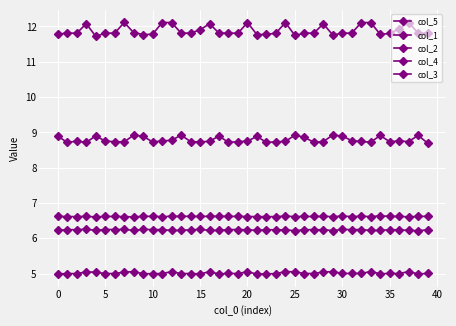

How many col_3 values are between 6 and 7?

40